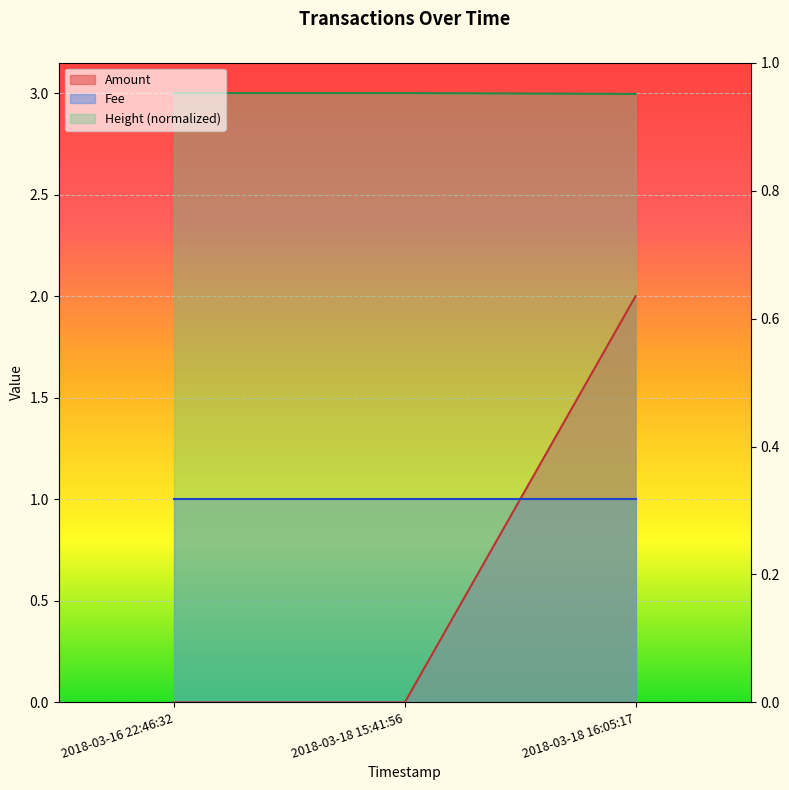

True or false: Amount has a value of 0.0 at 2018-03-18 15:41:56.

True